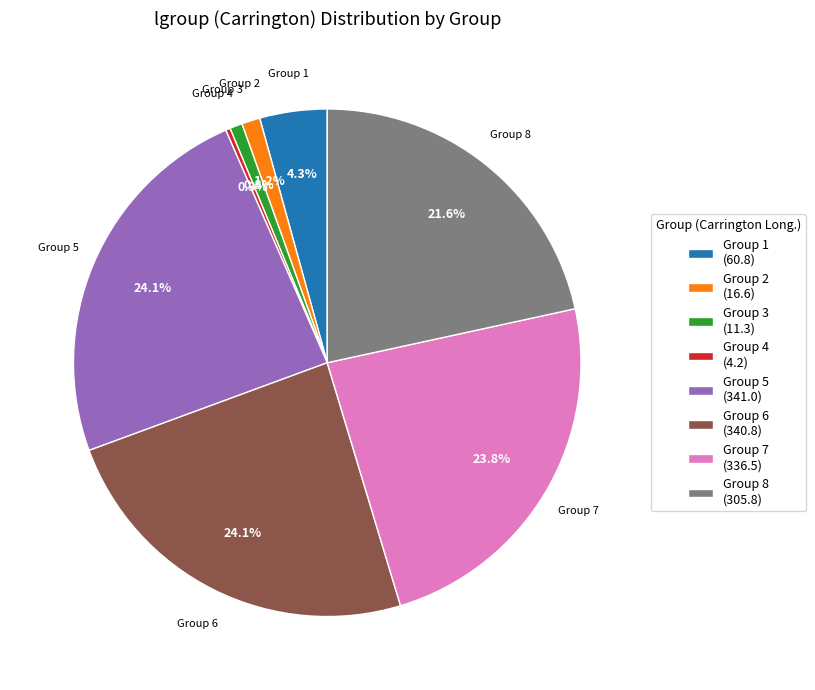

Is there a majority slice in this chart?

No